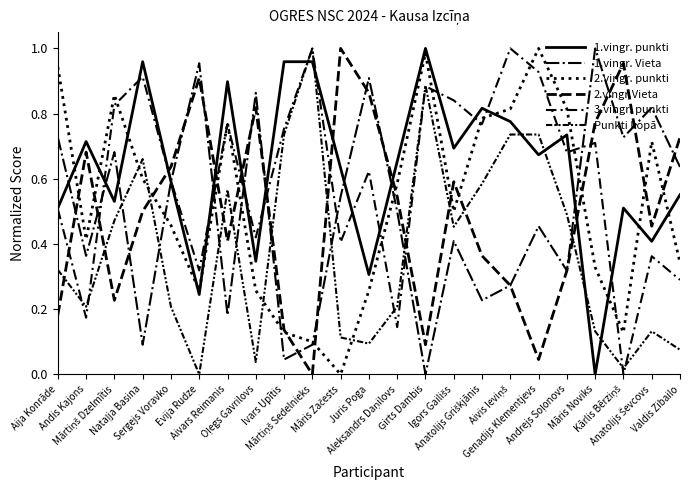

How many lines are shown in the chart?

6